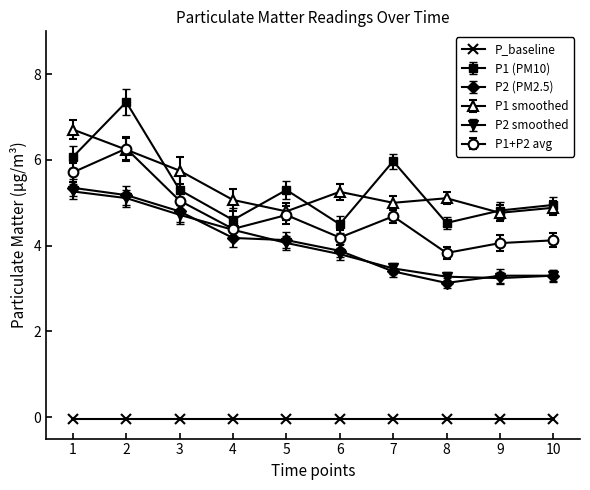

The value of P1+P2 avg at 4 is 1.2. True or false?

False